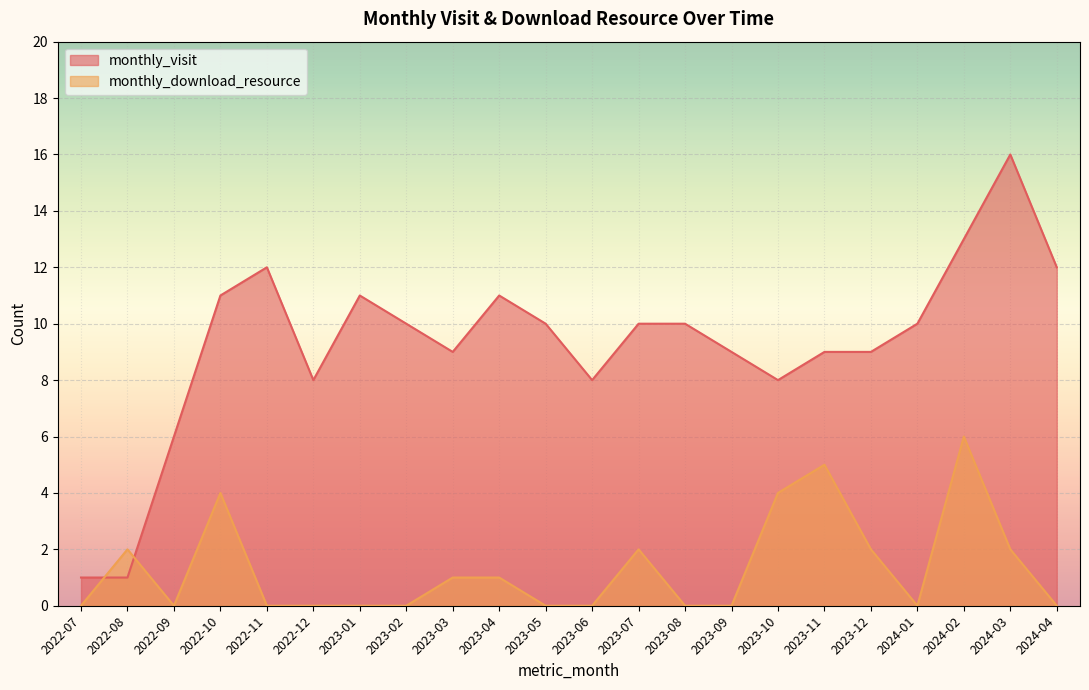

What is the difference between the highest and lowest values at 2023-03?

8